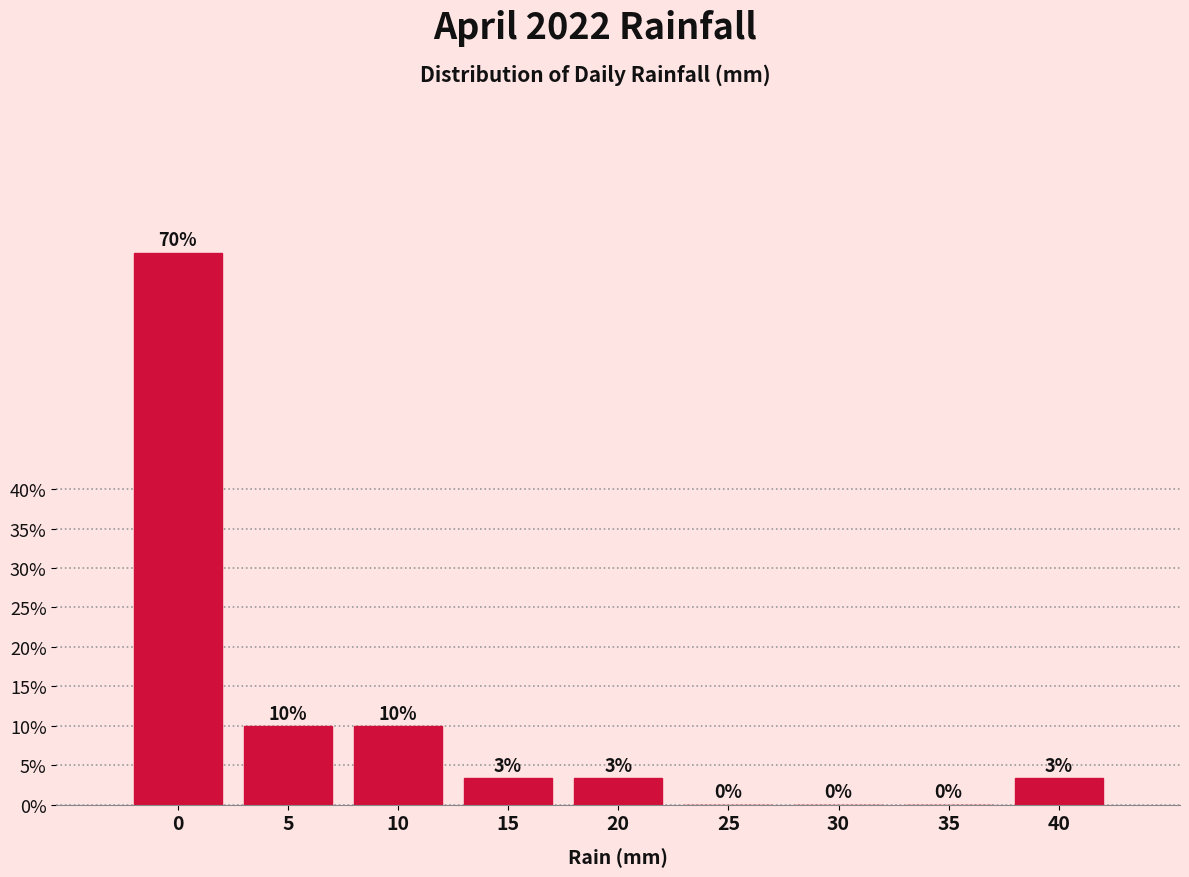

The value at 5 is 4.3. True or false?

False